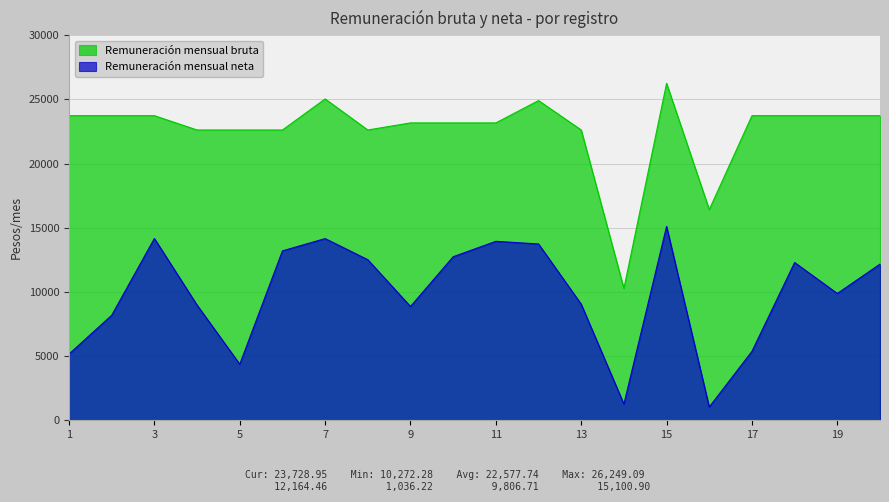

Rank the categories by Remuneración mensual bruta value from lowest to highest.

14, 16, 4, 5, 6, 8, 13, 11, 9, 10, 1, 2, 3, 17, 18, 19, 20, 12, 7, 15